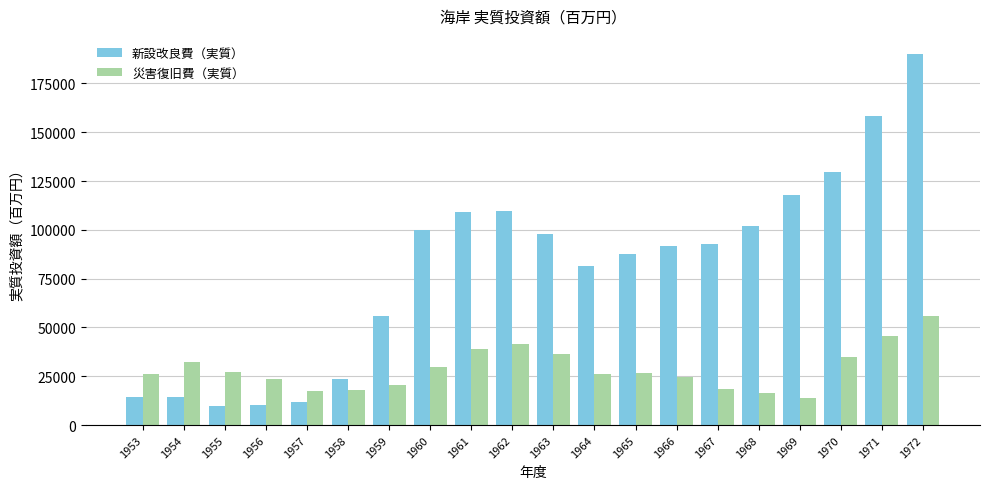

How many categories are shown in the chart?

20